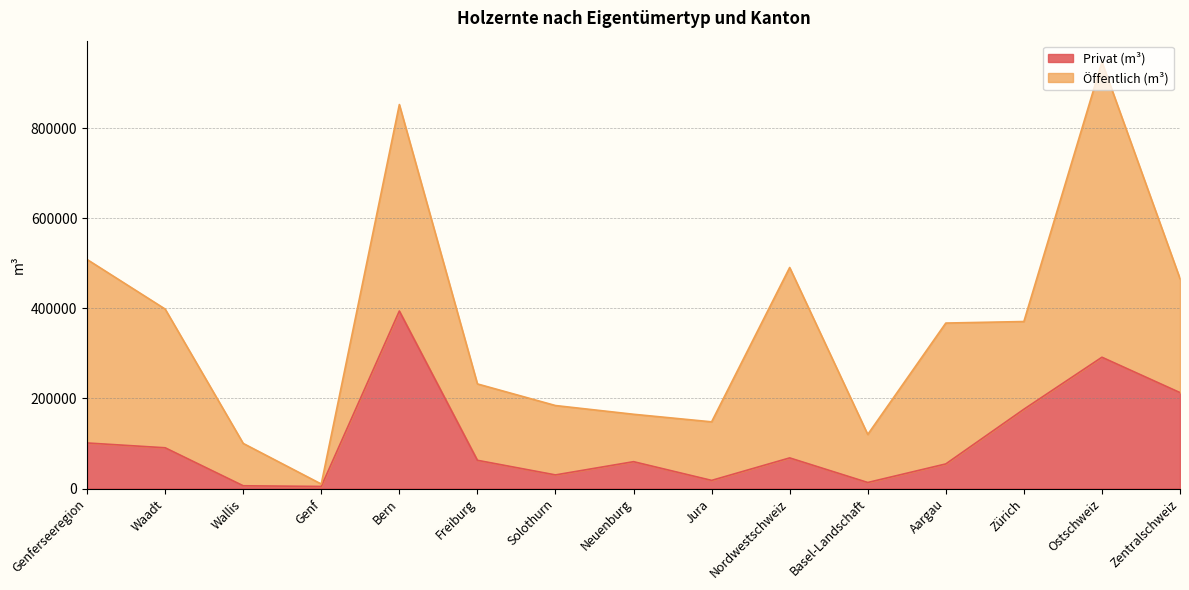

True or false: there are more than 0 points higher than both neighbors.

True